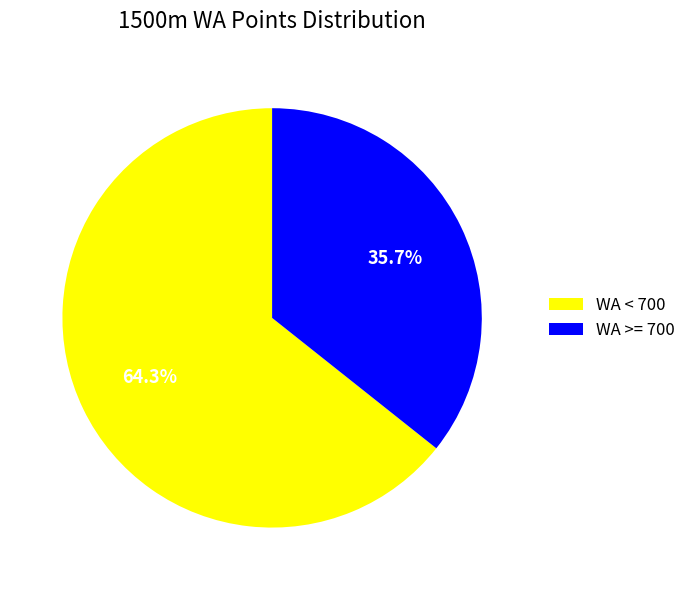

Which category has the biggest portion of the pie?

WA < 700